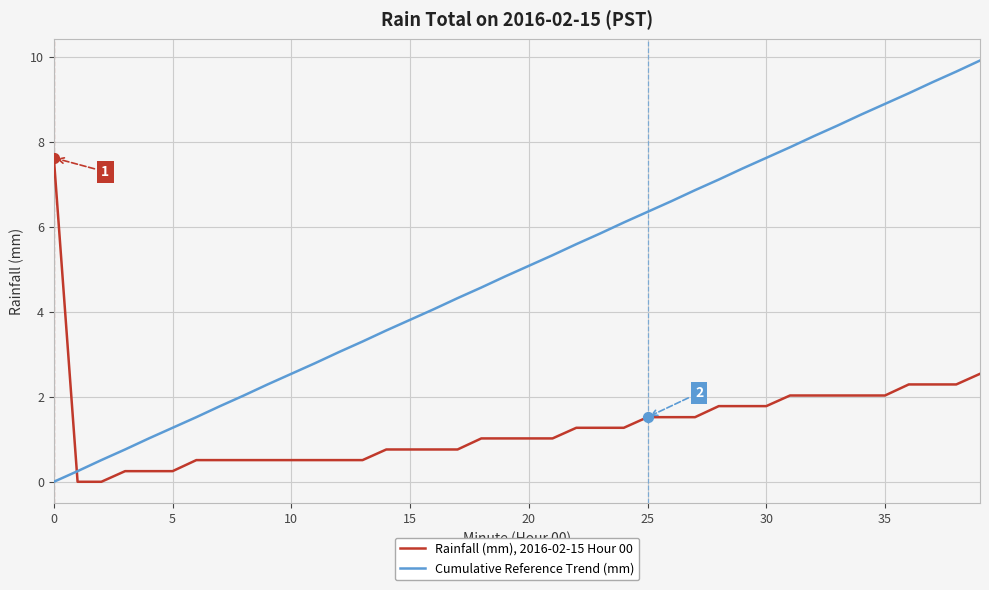

Which series has the largest total across all categories?

Cumulative Reference Trend (mm)